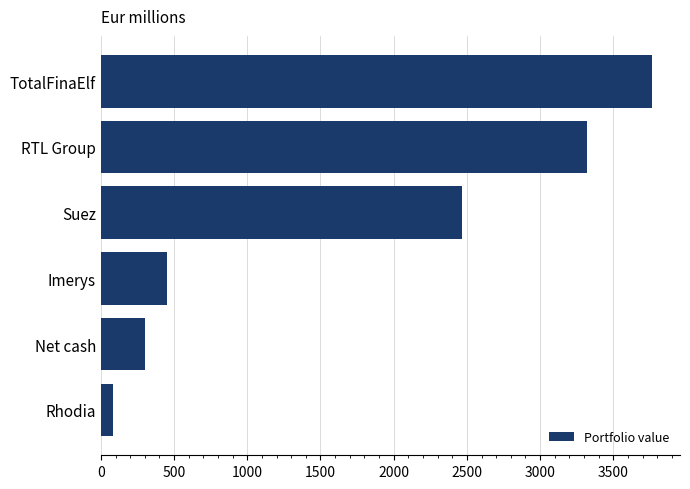

What is the difference between the values at Imerys and TotalFinaElf?

3316